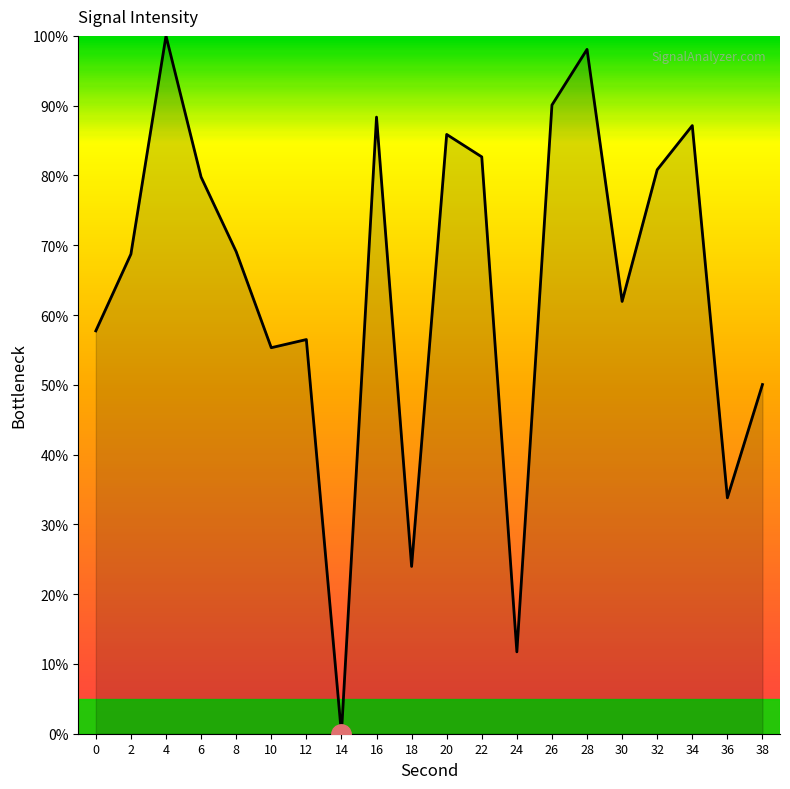

Does the chart have visible grid lines?

No